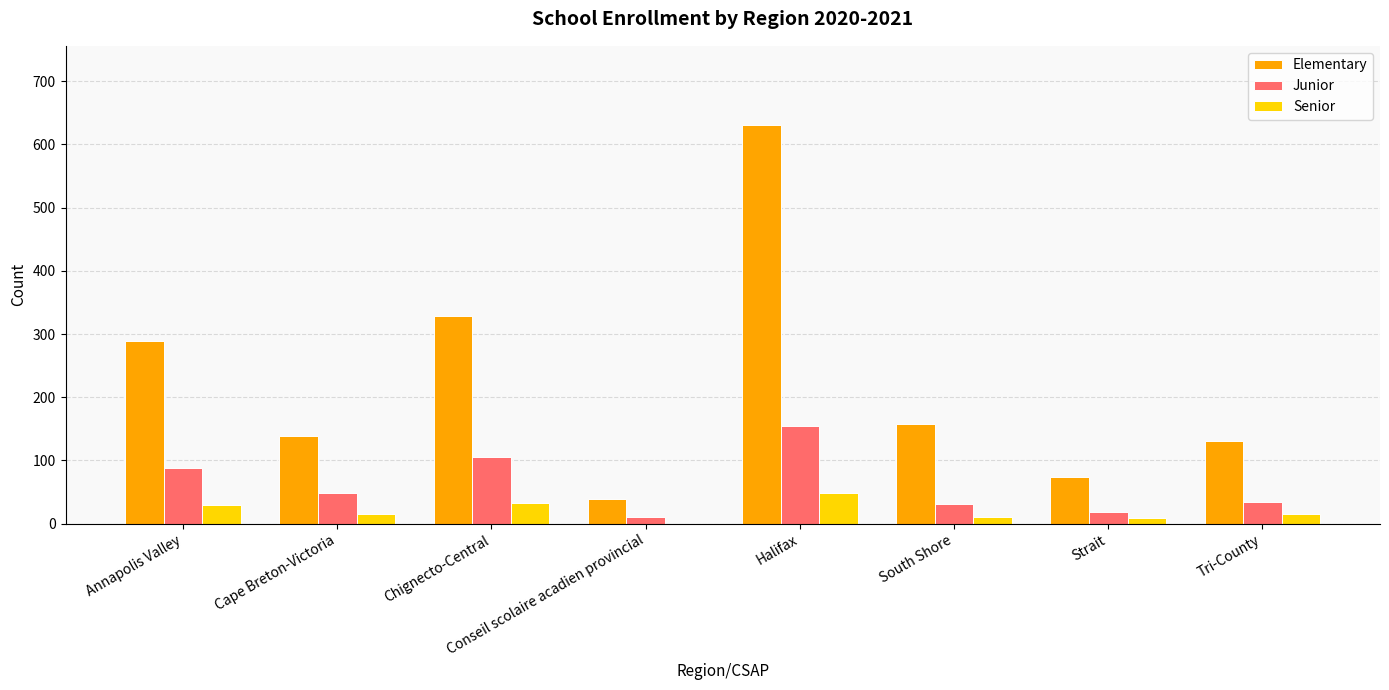

What is the sum of the Senior values at Cape Breton-Victoria and South Shore?

26